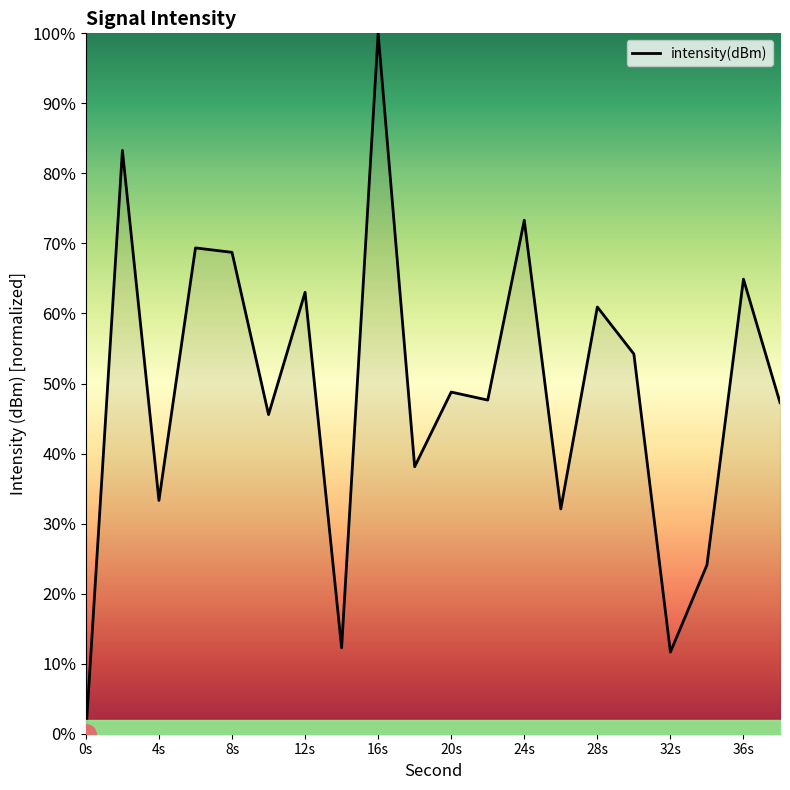

How many interior local peaks (higher than both neighbors) does the data have?

8